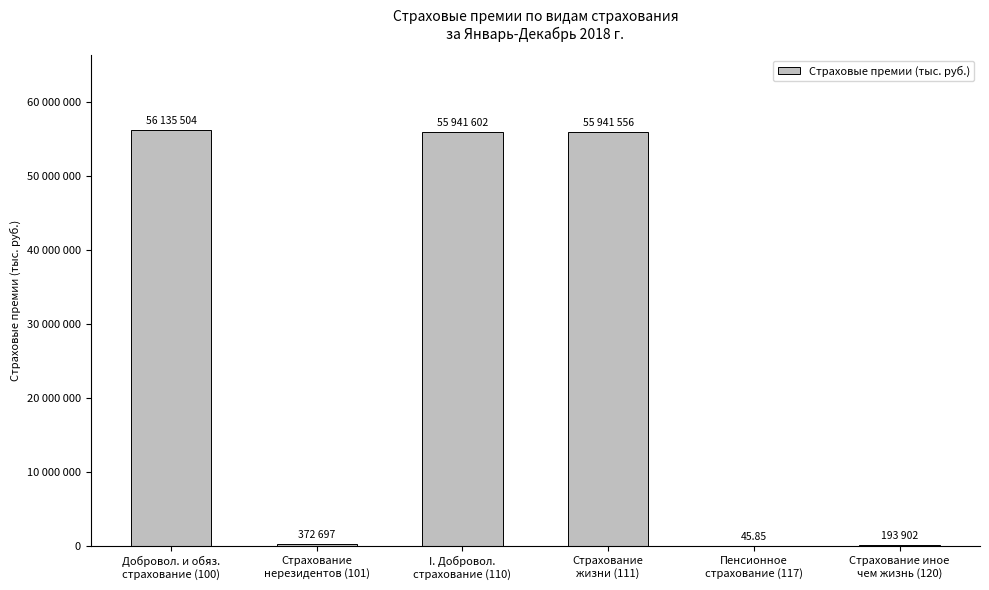

Does the chart contain any negative values?

No